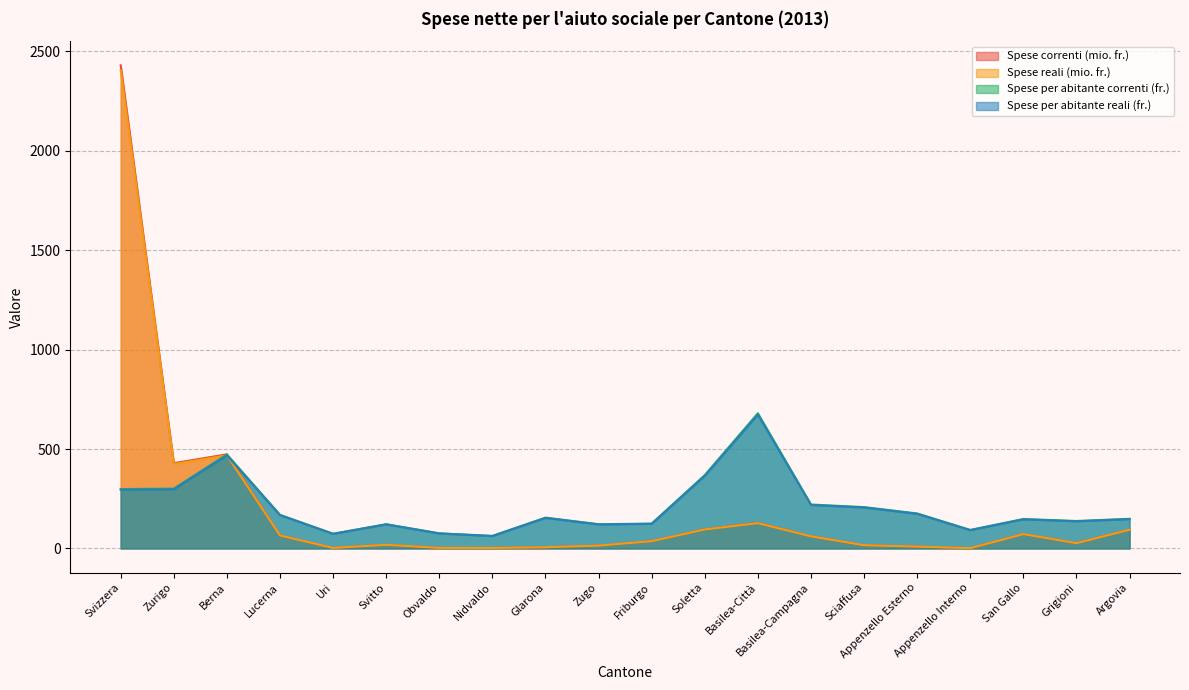

What is the spread (max minus min) of values at Nidvaldo?

60.4